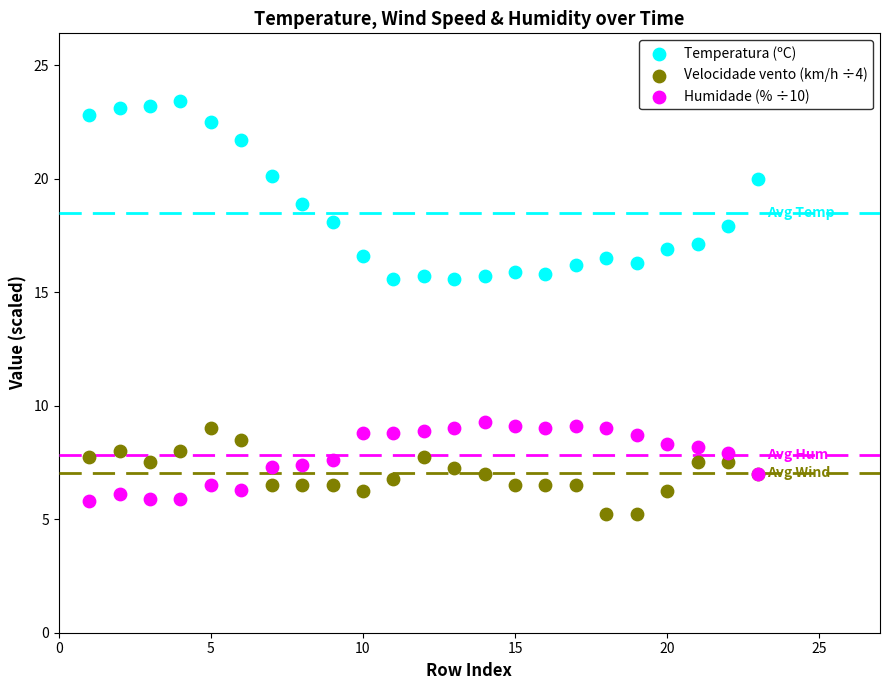

What is the X range (max minus min) for the scatter plot?

22.0